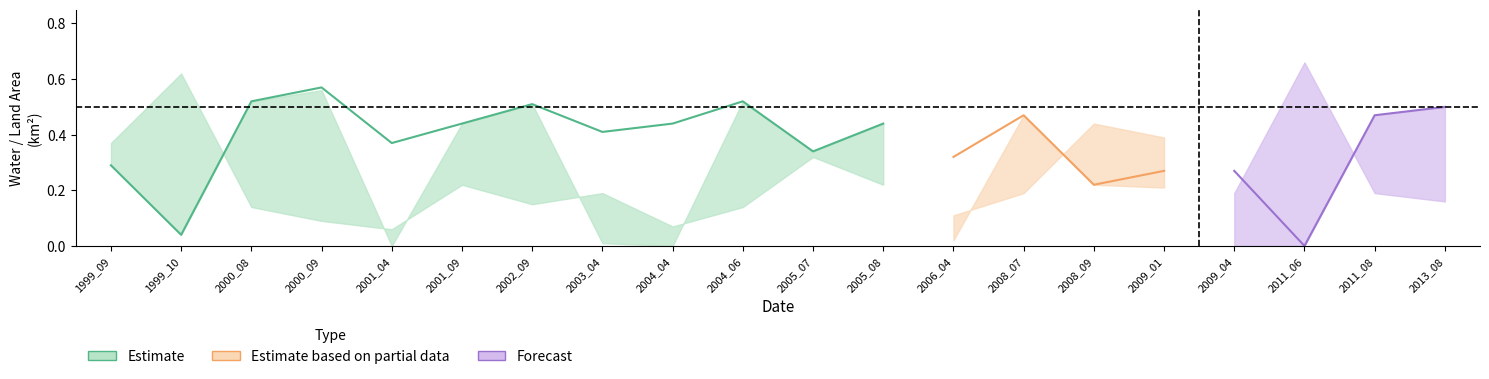

Reading right to left, list all the values displayed in this chart.

waterArea: 0.5	0.5	0.0	0.3	0.3	0.2	0.5	0.3	0.4	0.3	0.5	0.4	0.4	0.5	0.4	0.4	0.6	0.5	0.0	0.3
origWaterArea: 0.5	0.5	0.0	0.0	0.2	0.2	0.5	0.0	0.4	0.3	0.5	0.0	0.0	0.5	0.4	0.0	0.6	0.5	0.0	0.3
landArea: 0.2	0.2	0.7	0.2	0.4	0.4	0.2	0.1	0.2	0.3	0.1	0.1	0.2	0.1	0.2	0.1	0.1	0.1	0.6	0.4
origlandArea: 0.2	0.2	0.7	0.0	0.4	0.4	0.2	0.0	0.2	0.3	0.1	0.0	0.1	0.1	0.2	0.0	0.1	0.1	0.6	0.4
noDataArea: 0.0	0.0	0.0	0.2	0.0	0.0	0.0	0.2	0.0	0.0	0.0	0.1	0.1	0.0	0.0	0.2	0.0	0.0	0.0	0.0